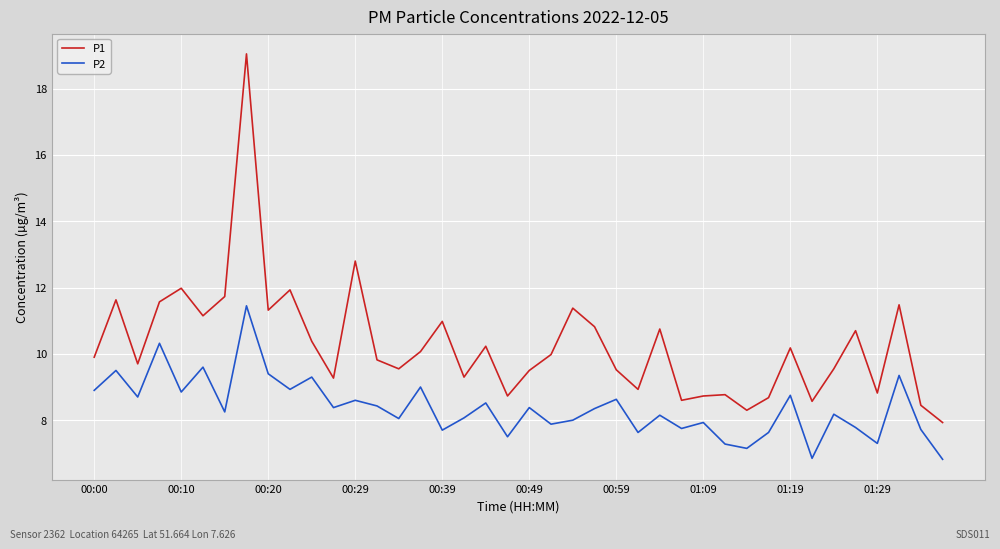

Which series has the largest total across all categories?

P1